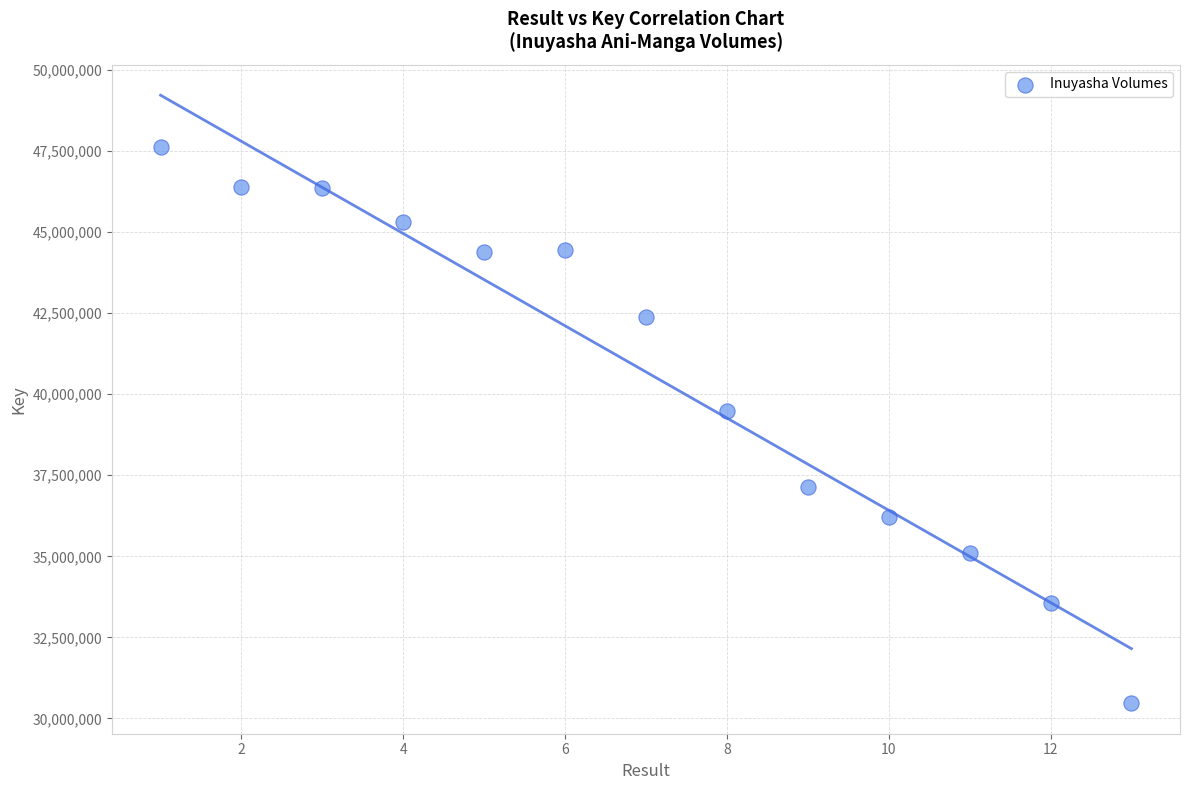

What is the range of X values (max minus min)?

12